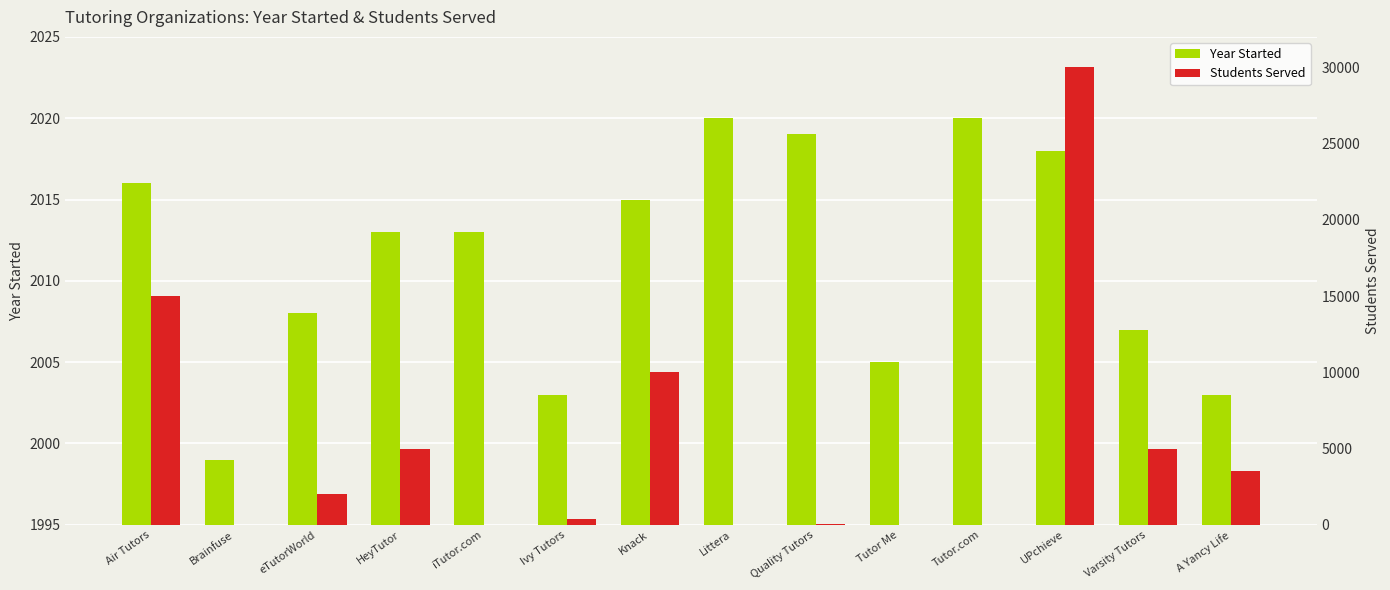

List the series in order of their overall mean, highest first.

Students Served, Year Started